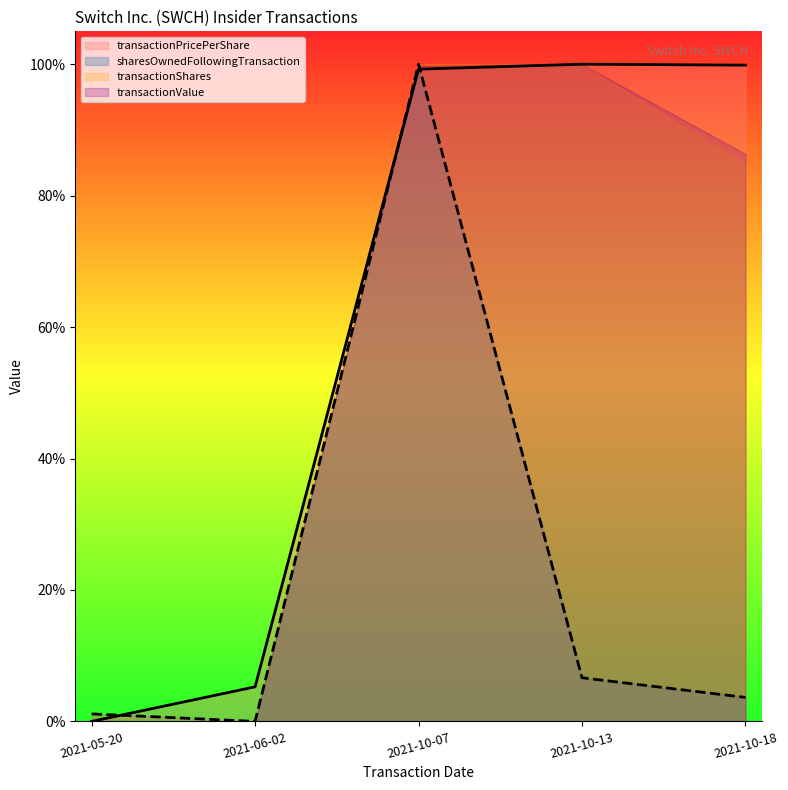

At which label does sharesOwnedFollowingTransaction reach its peak?

2021-10-07